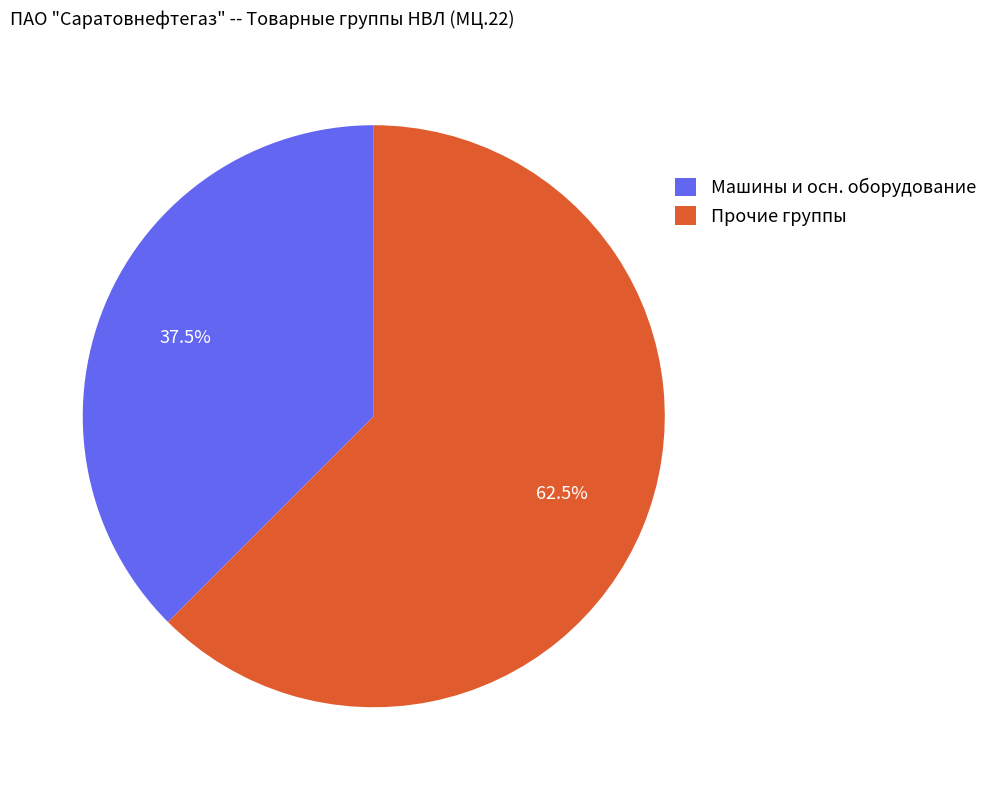

What percentage do Прочие группы and Машины и осн. оборудование together represent?

100.0%